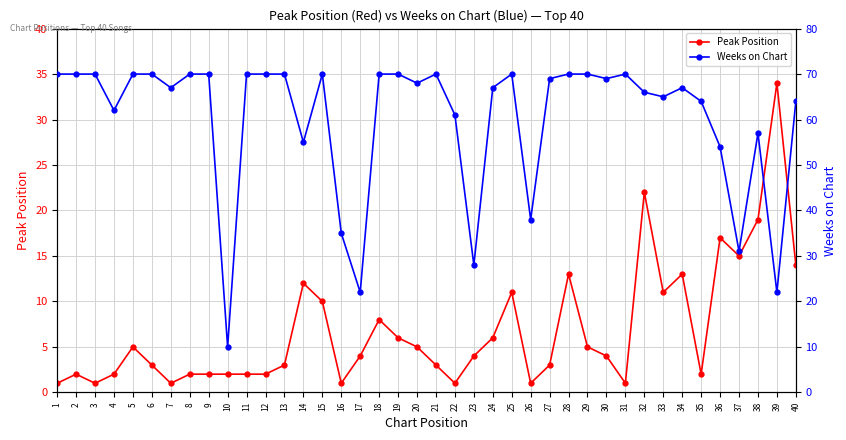

At how many categories does at least one series exceed 38?

33